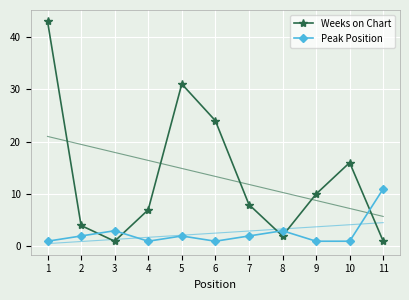

Which label corresponds to the largest value in the chart?

1